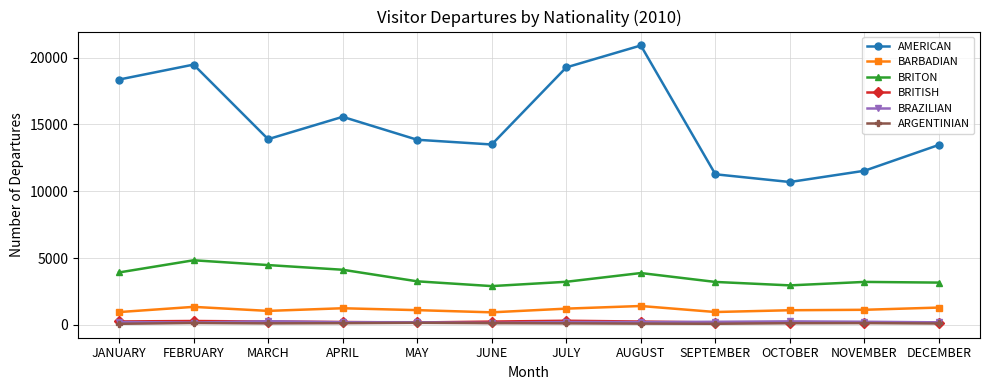

The BARBADIAN series shows 1137 at NOVEMBER. True or false?

True